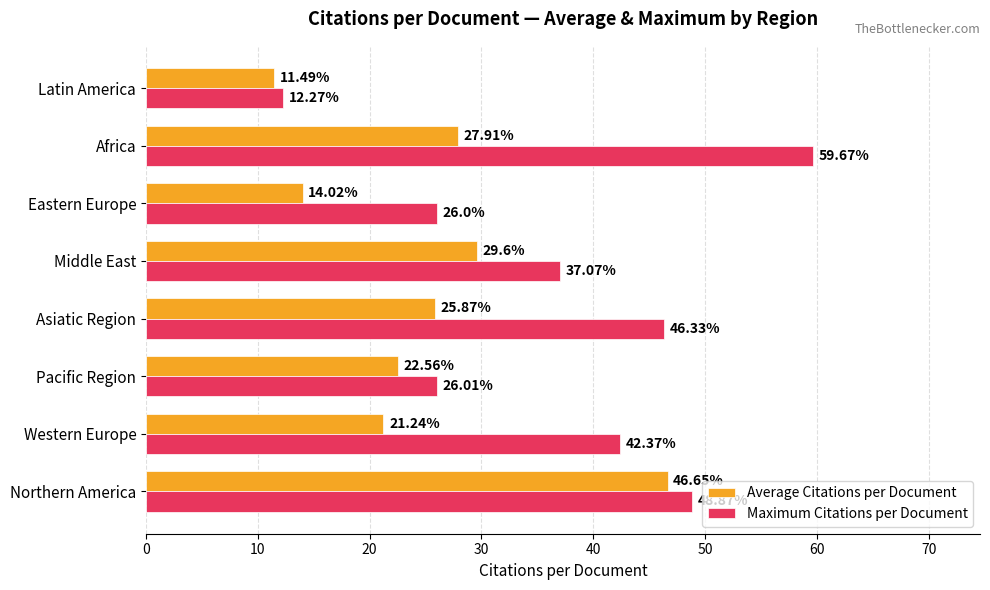

Which series has the largest range (max minus min)?

Maximum Citations per Document